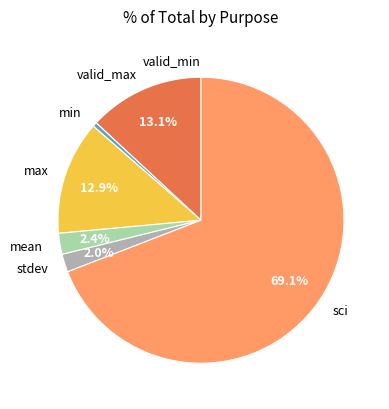

To the nearest percent, what is the average slice percentage?

14%